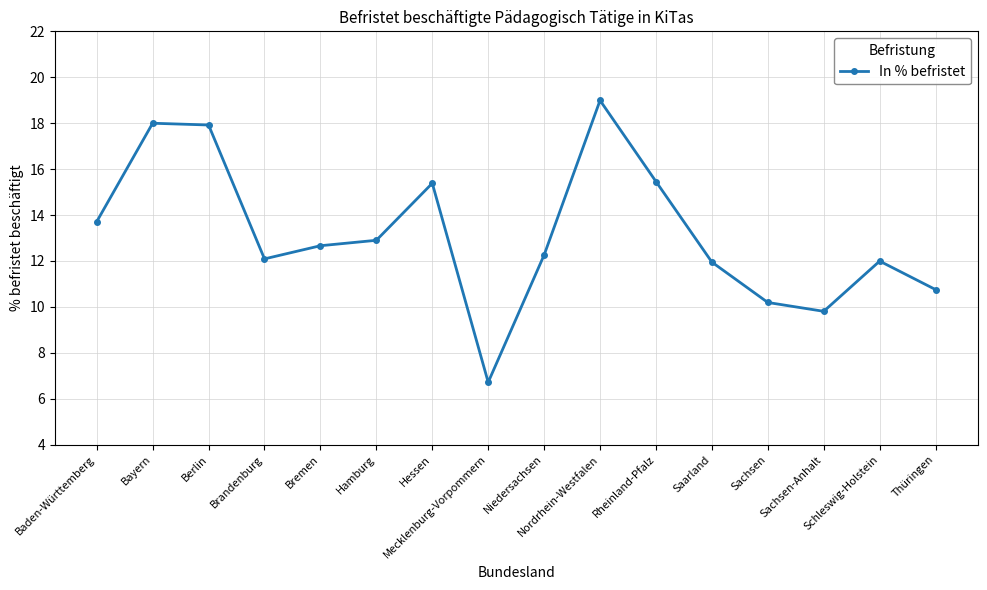

How many interior local peaks (higher than both neighbors) does the data have?

4